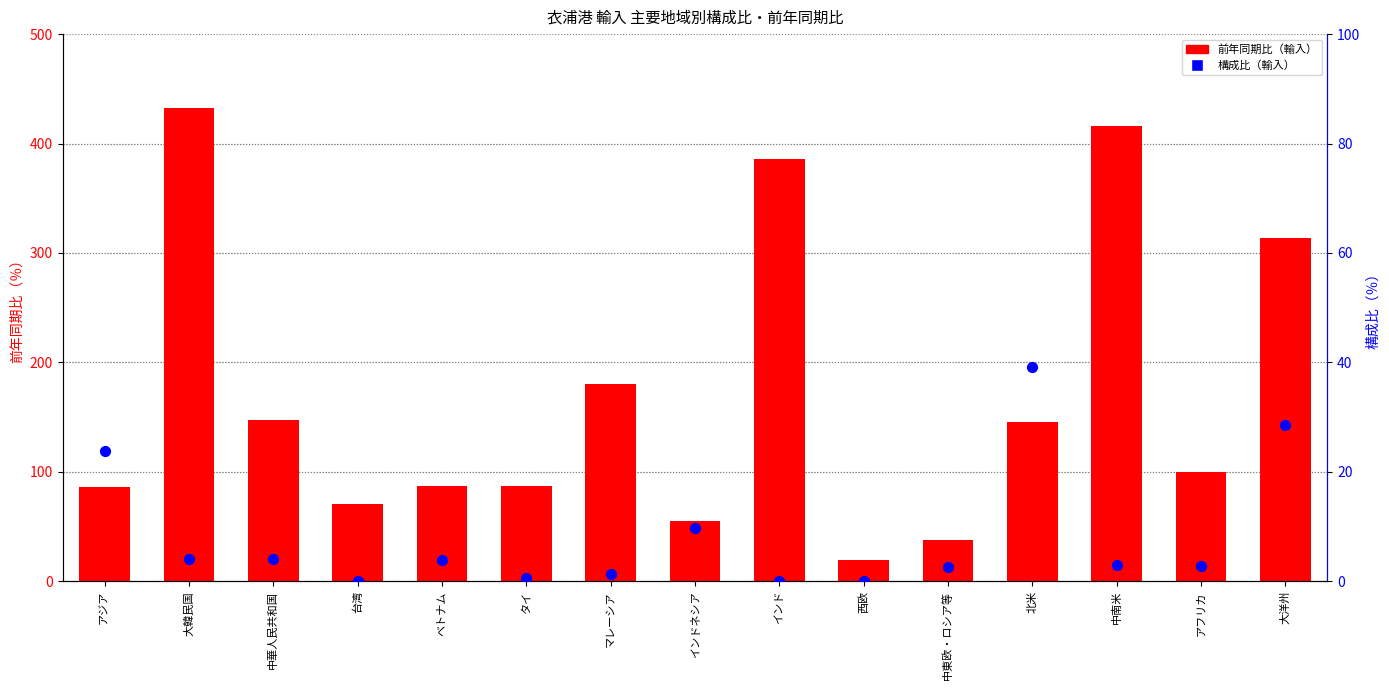

At which category is the sum across all series the highest?

大韓民国